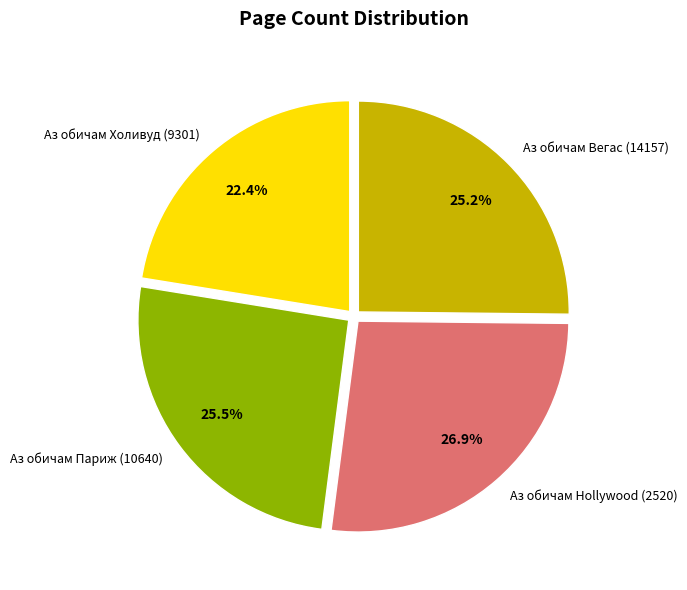

Is Аз обичам Hollywood (2520) the majority of the pie?

No